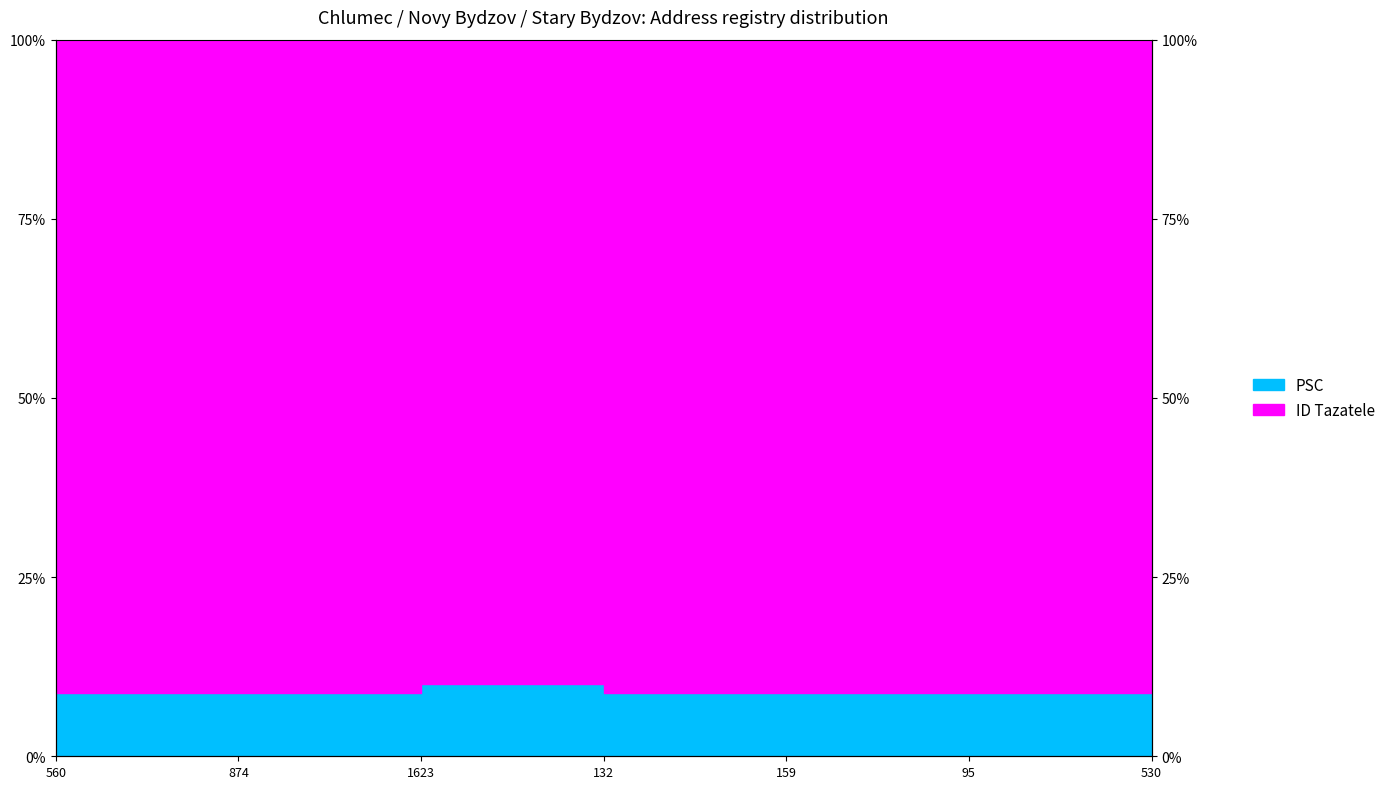

Between 874 and 1623, which is larger?

1623